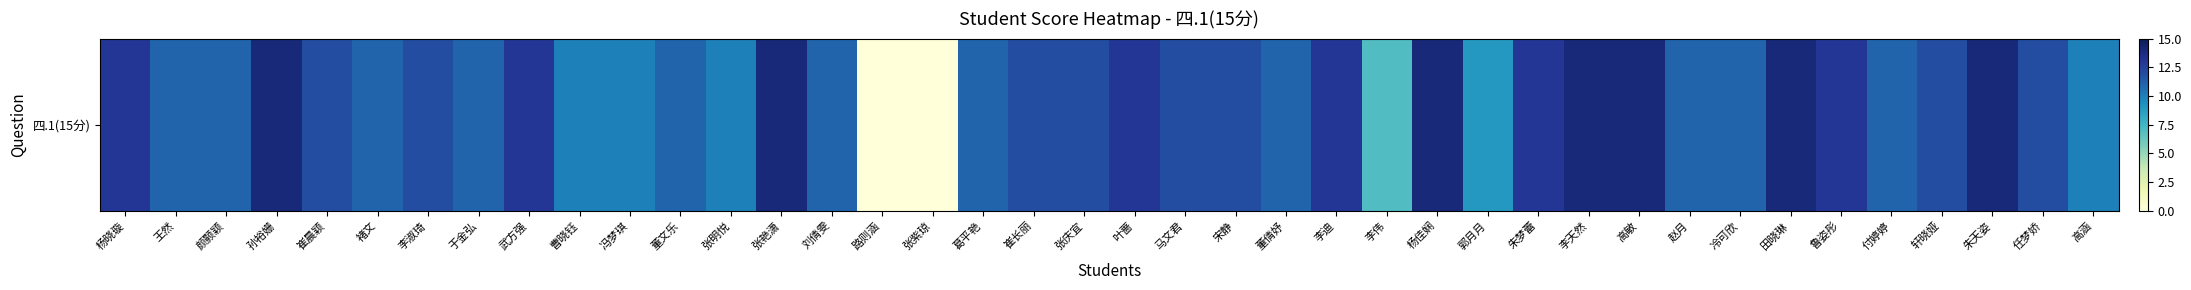

Reading right to left, transcribe all the data shown in this chart.

高涵=10	任梦娇=12	朱天姿=14	轩晓娅=12	付婷婷=11	鲁姿彤=13	田晓琳=14	冷可欣=11	赵月=11	高敏=14	李天然=14	朱梦蕾=13	郭月月=9	杨佳娴=14	李伟=7	李迪=13	董倩妤=11	宋静=12	马文君=12	叶蔷=13	张庆宜=12	崔长丽=12	葛平艳=11	张紫琼=0	路则涵=0	刘倩雯=11	张艳潇=14	张明悦=10	董文乐=11	冯梦琪=10	曹晓钰=10	武方强=13	于金弘=11	李淑琦=12	褚文=11	崔晨颖=12	孙裕姗=14	颜颢颖=11	王然=11	杨晓璇=13